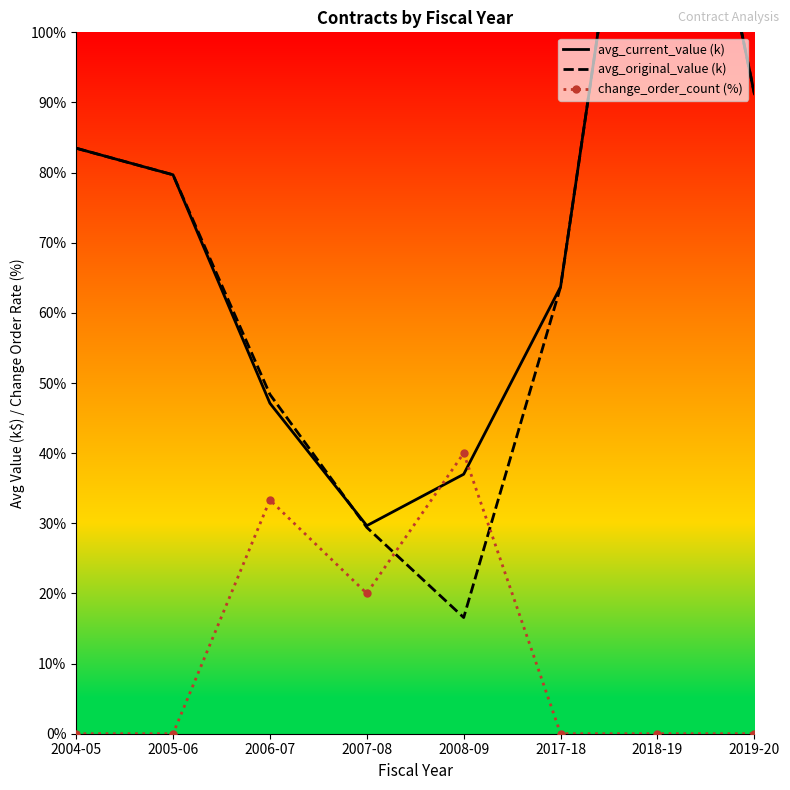

Reading left to right, transcribe all the data shown in this chart.

avg_current_value (k): 83.5	79.7	47.1	29.7	37.0	63.7	157.8	91.3
avg_original_value (k): 83.5	79.7	48.4	29.4	16.6	63.7	157.8	91.3
change_order_count (%): 0.0	0.0	33.3	20.0	40.0	0.0	0.0	0.0